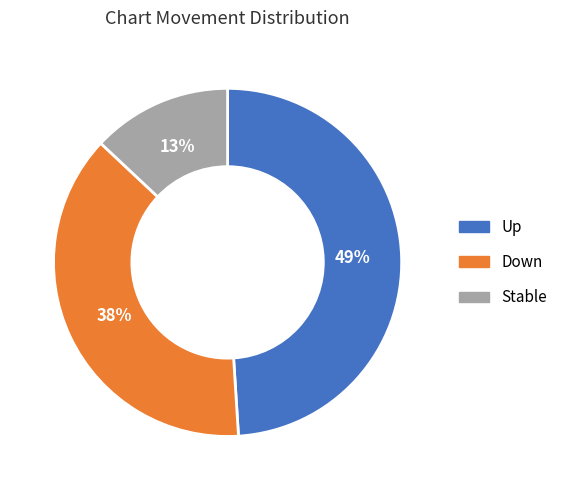

To the nearest percent, what is the average slice percentage?

33%